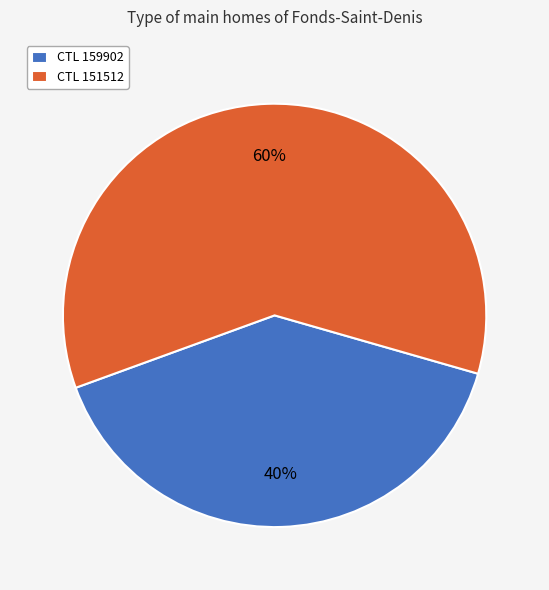

What percentage is the CTL 151512 slice, to the nearest percent?

60%